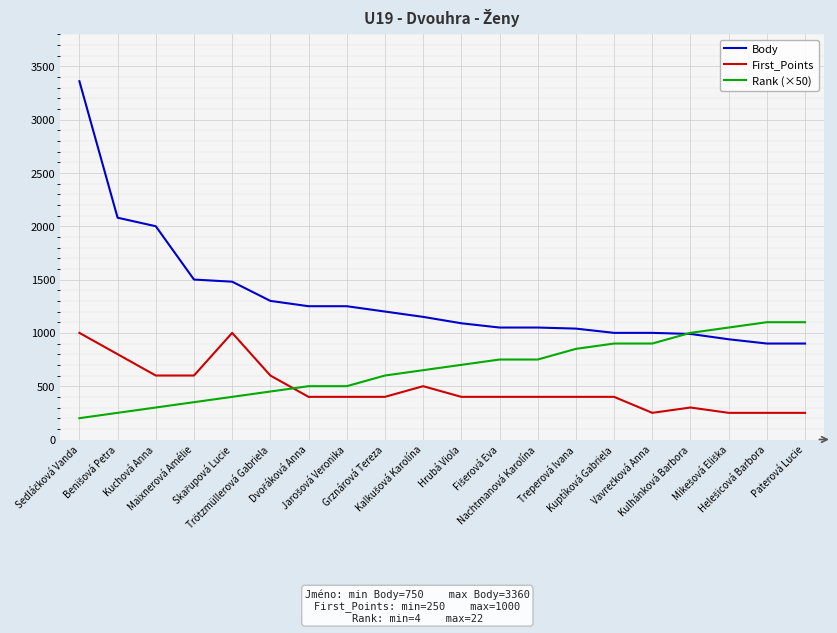

What is the difference between the highest and lowest values at Nachtmanová Karolína?

650